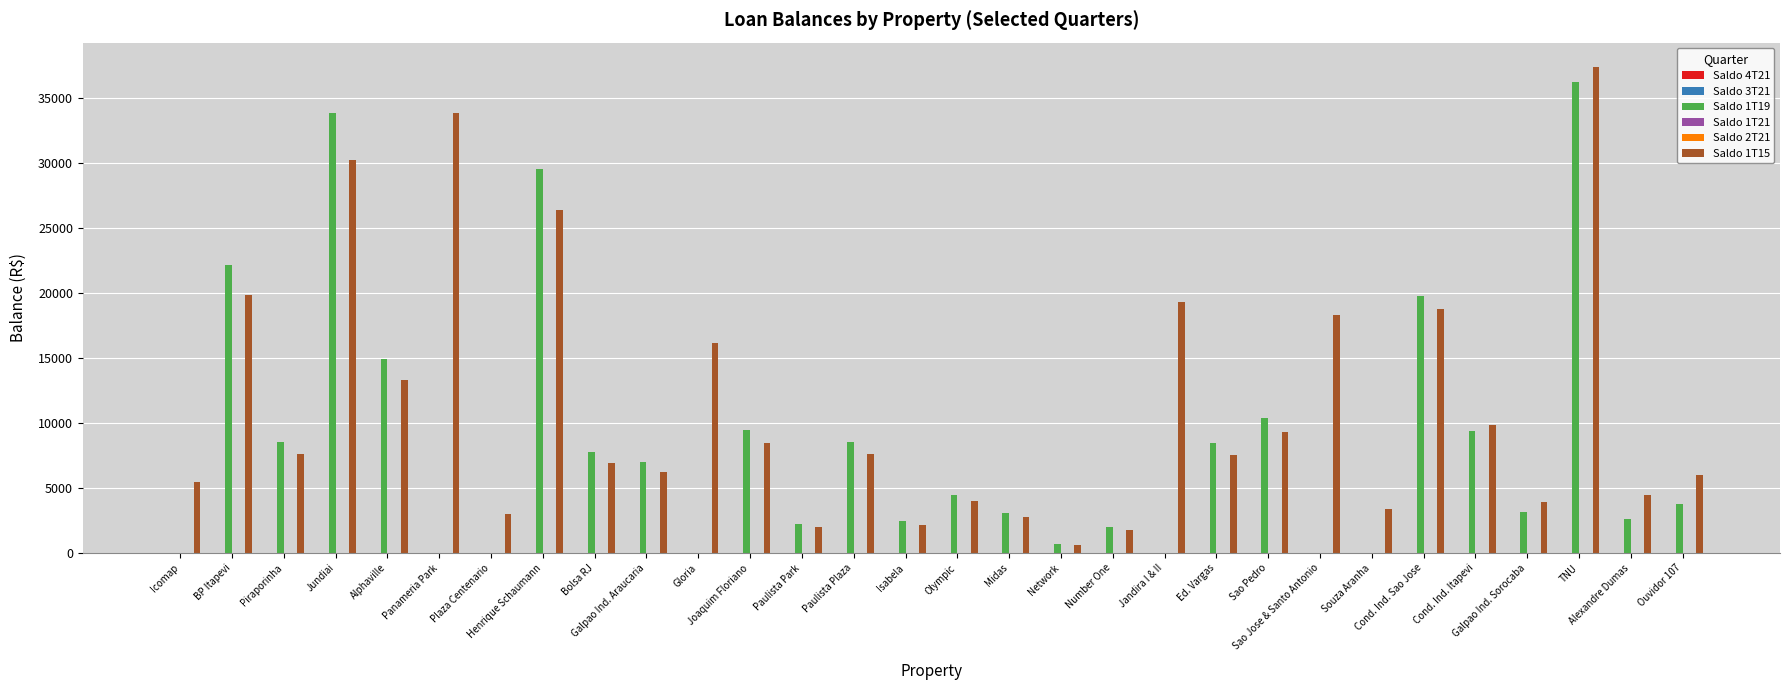

Which series has the widest spread of values?

Saldo 1T15